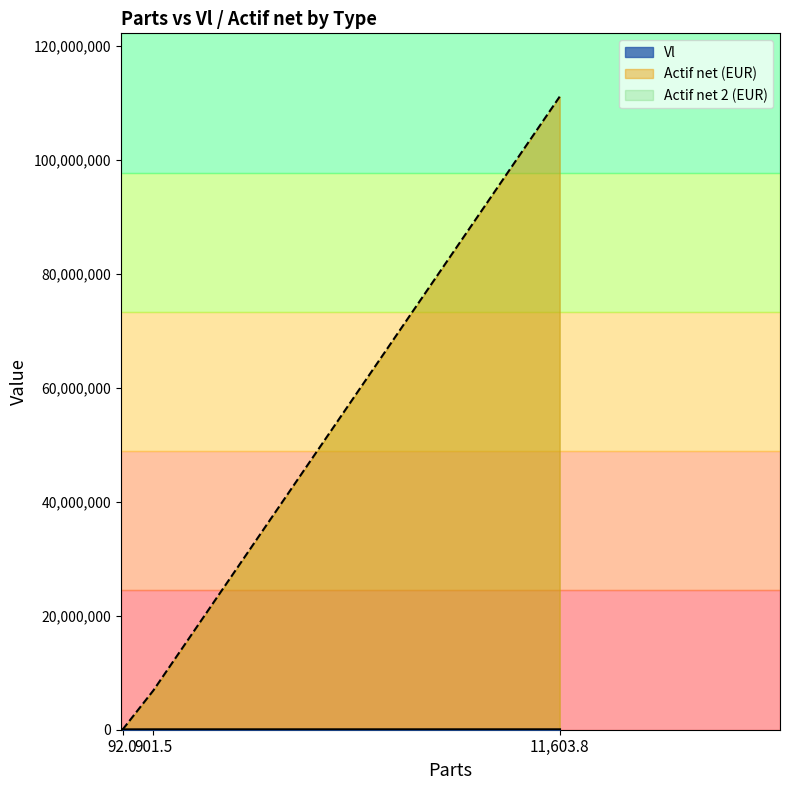

Count the number of categories in the chart.

3